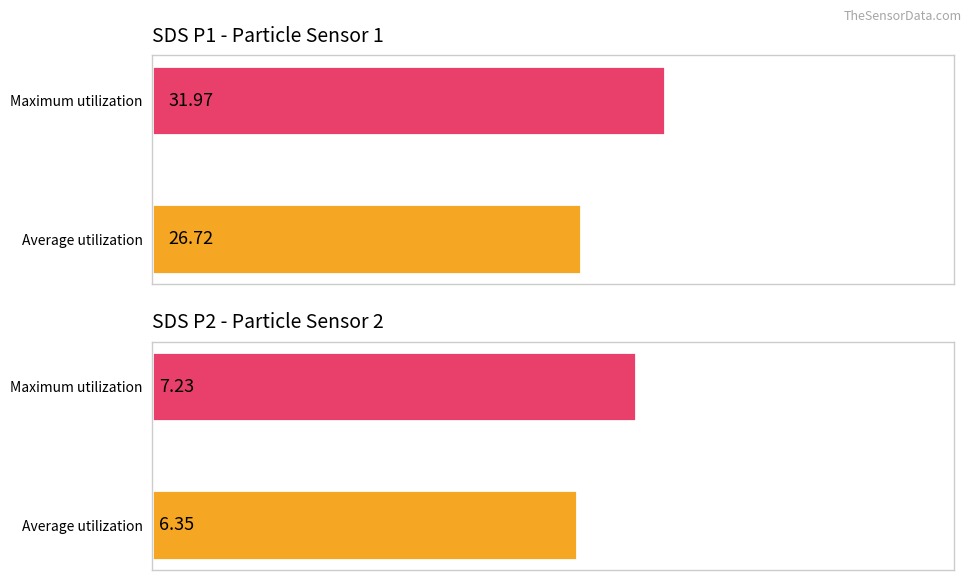

How many bars are there in each group?

2